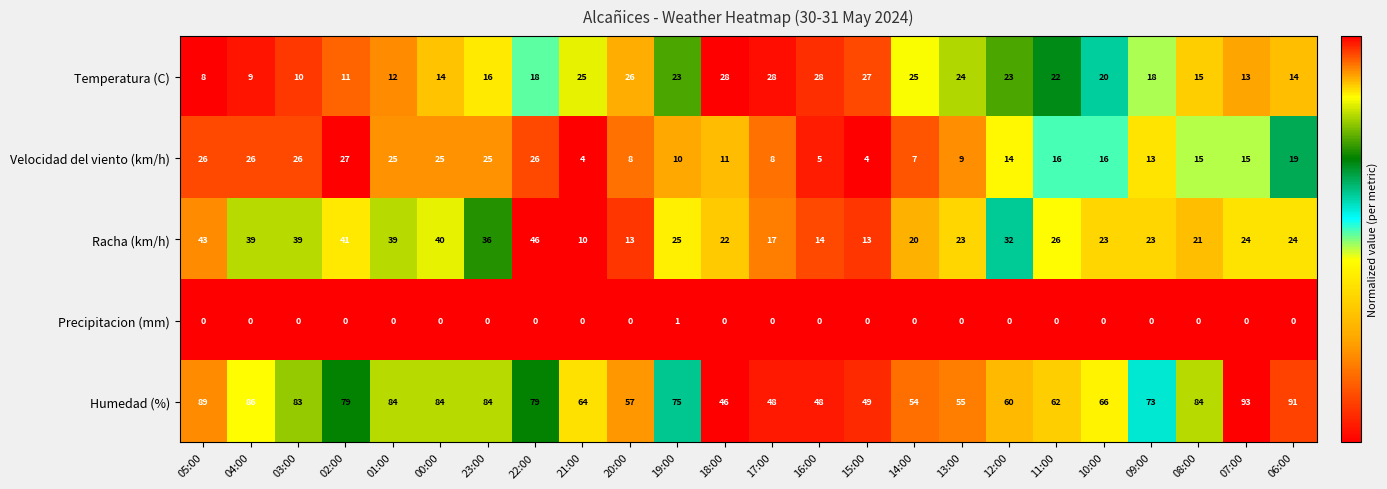

What is the difference between the maximum and minimum values in the Velocidad del viento (km/h) series?

23